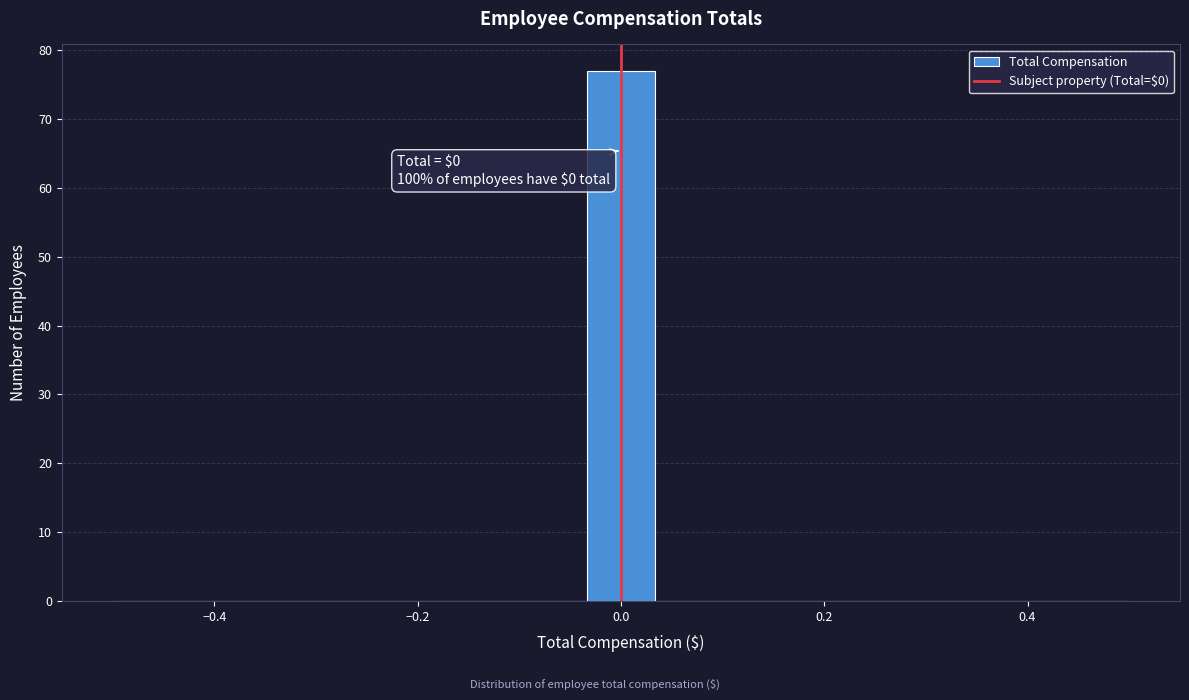

Around what value on the x-axis is the tallest bar? Give the approximate position of its centre, as read against the axis.

0.00